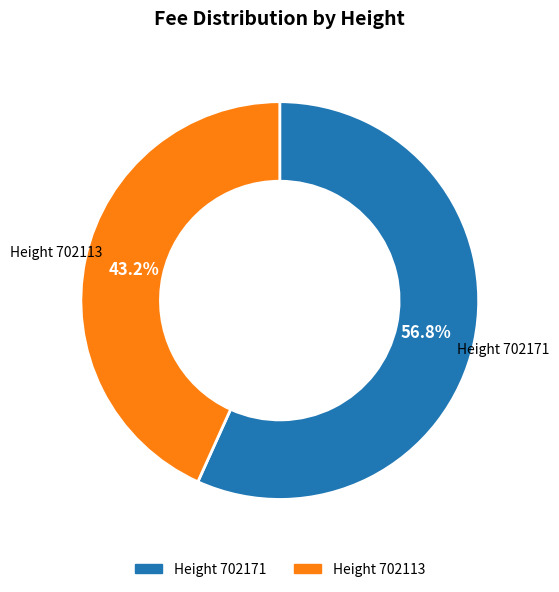

Is there a majority slice in this chart?

Yes